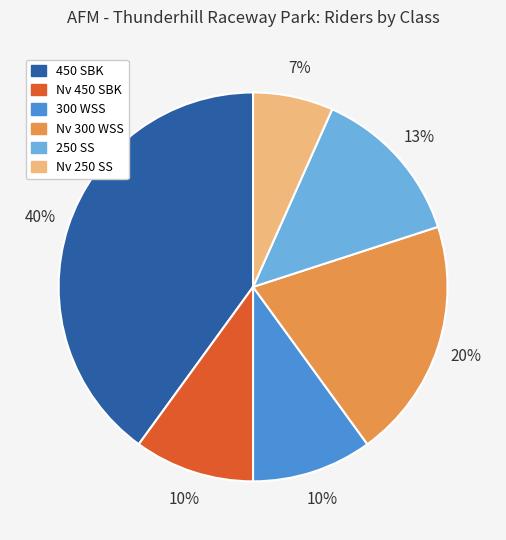

The 250 SS slice represents 18% of the pie. True or false?

False